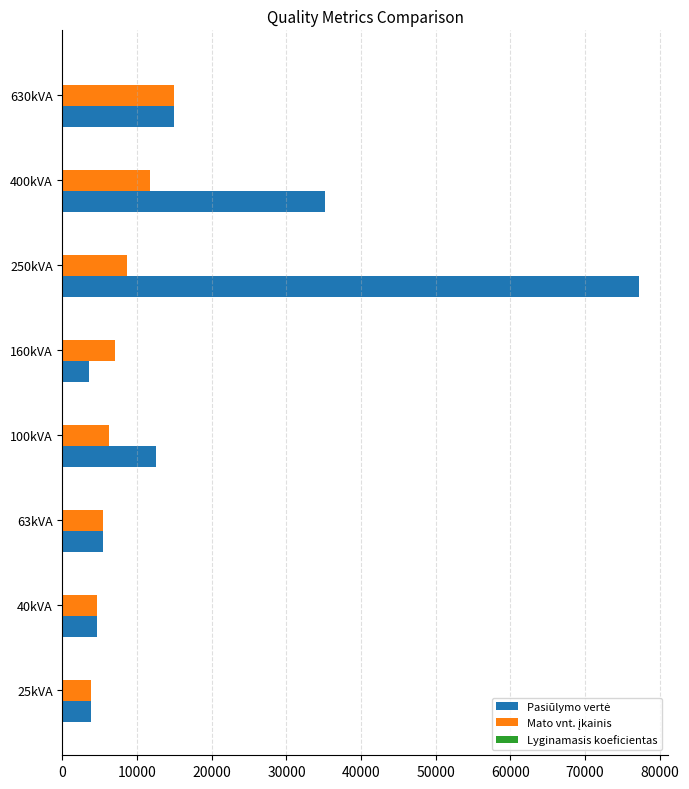

At which category is the sum across all series the highest?

250kVA